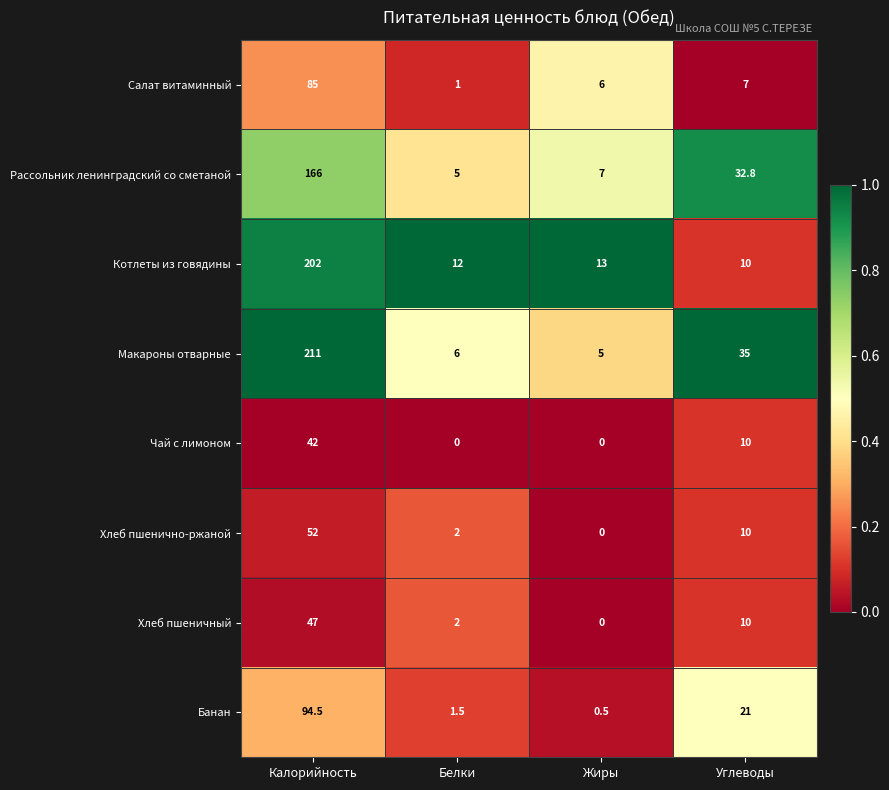

Which series has the largest range (max minus min)?

Макароны отварные